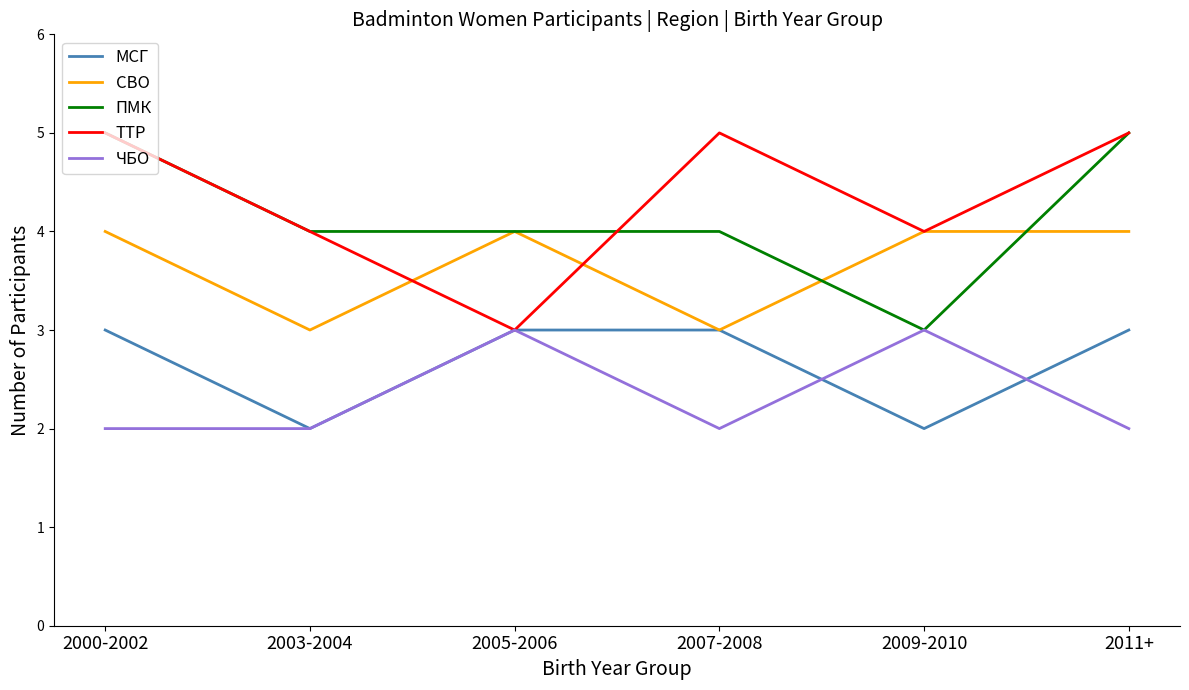

What is the greatest value displayed?

5